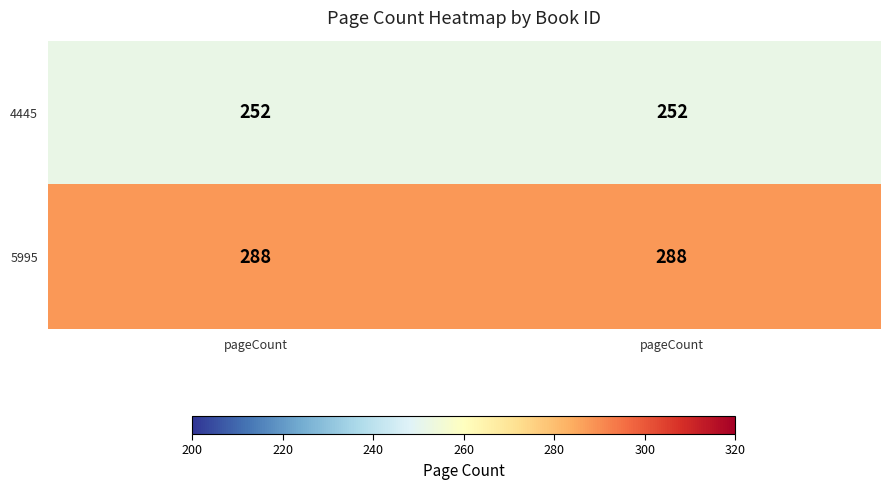

How many distinct data groups are displayed?

2